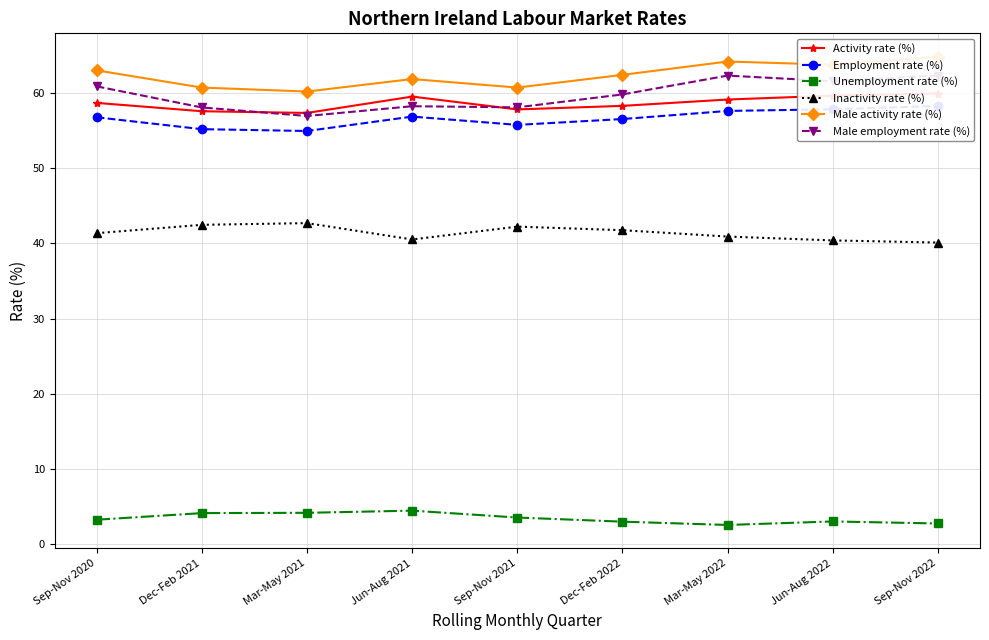

What is the total value across all series at Jun-Aug 2022?

286.1